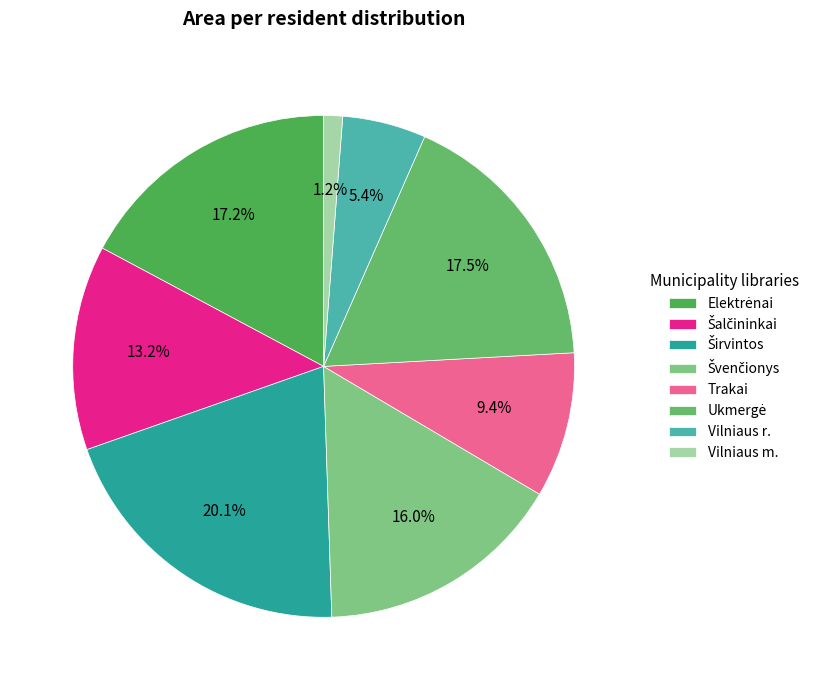

True or false: Švenčionys accounts for 16% of the total.

True